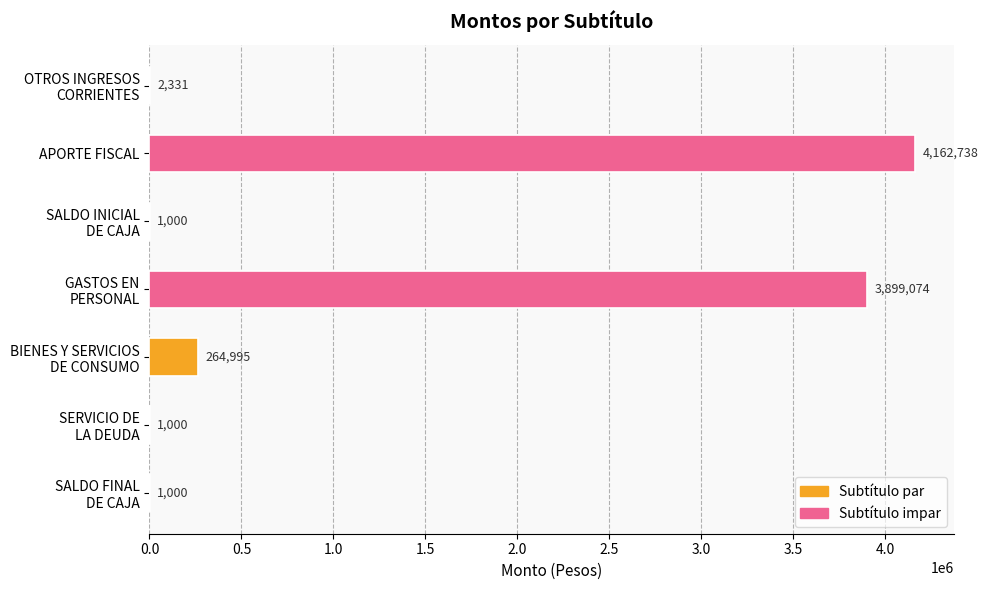

How many distinct data groups are displayed?

1